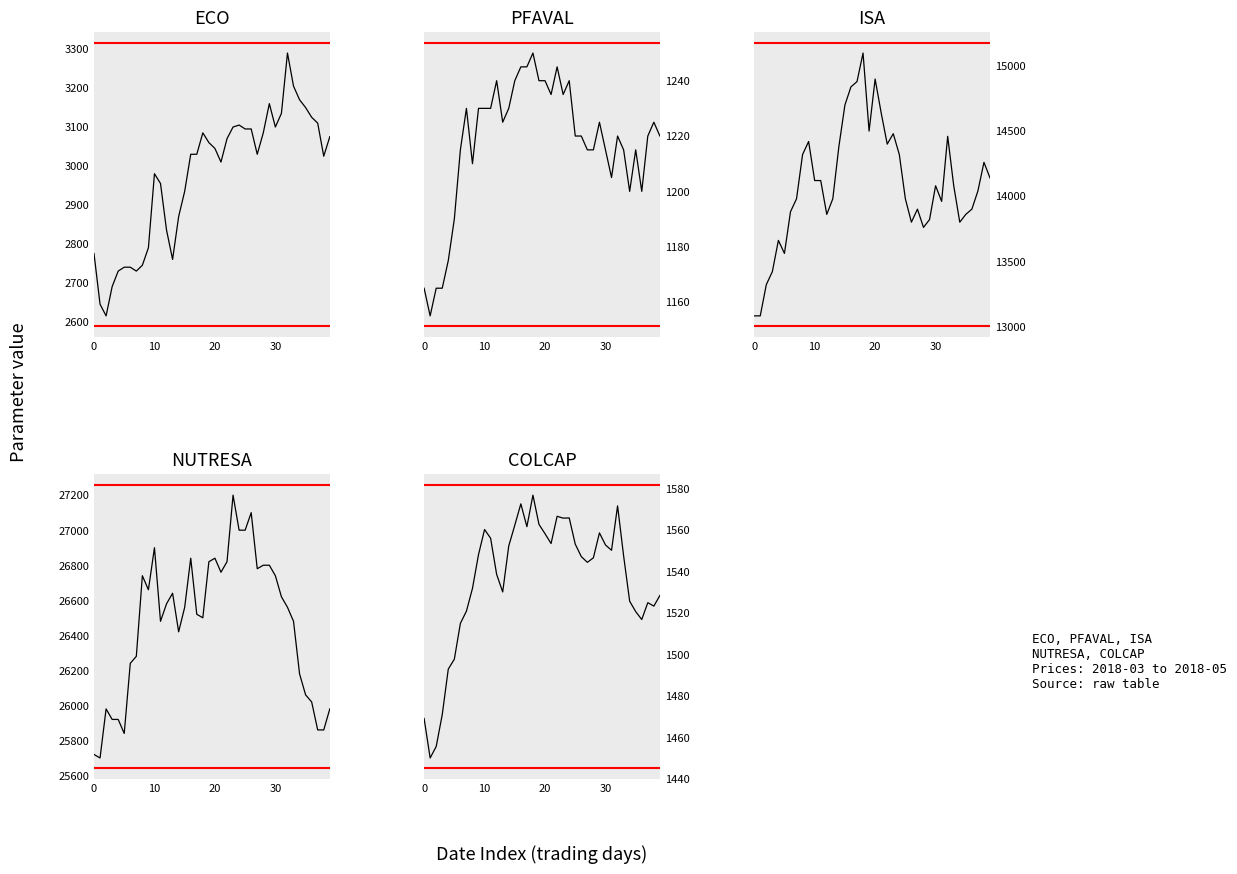

Reading right to left, transcribe all the data shown in this chart.

ECO: 3075.0	3025.0	3110.0	3125.0	3150.0	3170.0	3205.0	3290.0	3135.0	3100.0	3160.0	3085.0	3030.0	3095.0	3095.0	3105.0	3100.0	3070.0	3010.0	3045.0	3060.0	3085.0	3030.0	3030.0	2935.0	2870.0	2760.0	2835.0	2955.0	2980.0	2790.0	2745.0	2730.0	2740.0	2740.0	2730.0	2690.0	2615.0	2645.0	2775.0
PFAVAL: 1220.0	1225.0	1220.0	1200.0	1215.0	1200.0	1215.0	1220.0	1205.0	1215.0	1225.0	1215.0	1215.0	1220.0	1220.0	1240.0	1235.0	1245.0	1235.0	1240.0	1240.0	1250.0	1245.0	1245.0	1240.0	1230.0	1225.0	1240.0	1230.0	1230.0	1230.0	1210.0	1230.0	1215.0	1190.0	1175.0	1165.0	1165.0	1155.0	1165.0
ISA: 14140.0	14260.0	14040.0	13900.0	13860.0	13800.0	14080.0	14460.0	13960.0	14080.0	13820.0	13760.0	13900.0	13800.0	13980.0	14320.0	14480.0	14400.0	14640.0	14900.0	14500.0	15100.0	14880.0	14840.0	14700.0	14380.0	13980.0	13860.0	14120.0	14120.0	14420.0	14320.0	13980.0	13880.0	13560.0	13660.0	13420.0	13320.0	13080.0	13080.0
NUTRESA: 25980.0	25860.0	25860.0	26020.0	26060.0	26180.0	26480.0	26560.0	26620.0	26740.0	26800.0	26800.0	26780.0	27100.0	27000.0	27000.0	27200.0	26820.0	26760.0	26840.0	26820.0	26500.0	26520.0	26840.0	26560.0	26420.0	26640.0	26580.0	26480.0	26900.0	26660.0	26740.0	26280.0	26240.0	25840.0	25920.0	25920.0	25980.0	25700.0	25720.0
COLCAP: 1528.3	1523.2	1524.8	1516.7	1520.5	1525.5	1547.4	1571.5	1550.1	1552.6	1558.5	1546.5	1544.3	1547.0	1553.0	1565.7	1565.6	1566.5	1553.3	1558.0	1562.5	1576.7	1561.5	1572.5	1562.2	1552.2	1530.0	1538.4	1555.9	1560.1	1548.0	1531.7	1520.8	1514.8	1497.6	1492.8	1470.9	1455.5	1450.0	1469.0